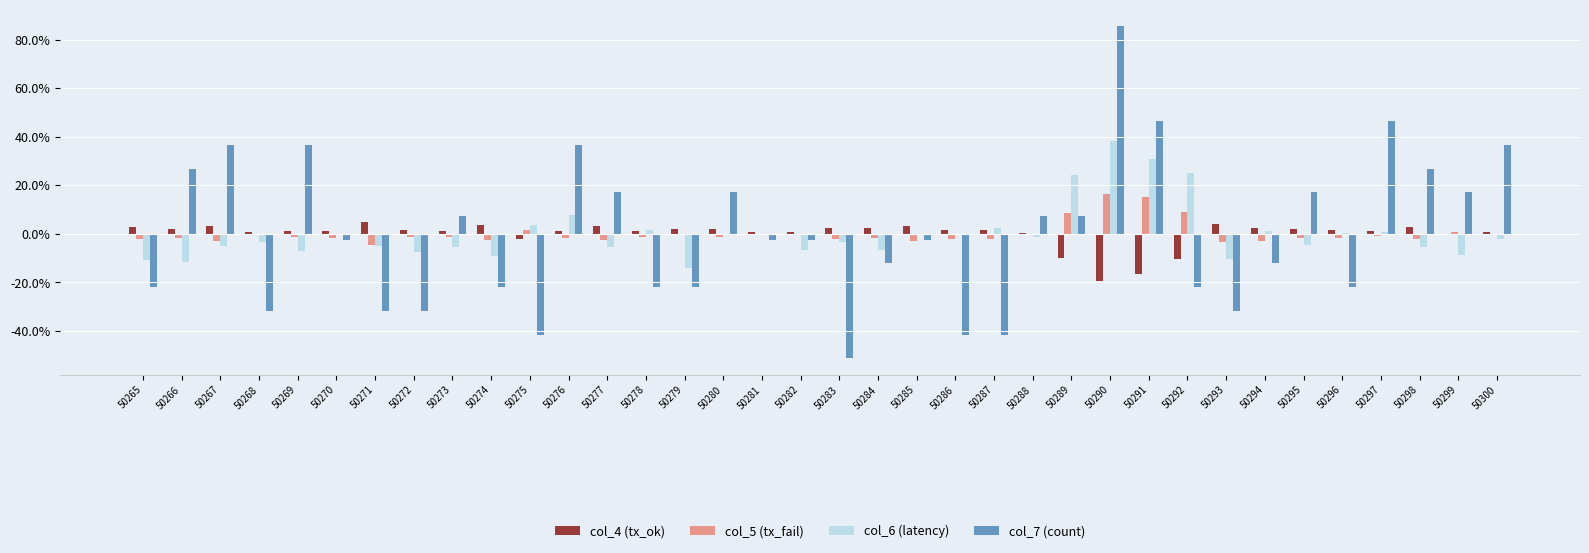

The value of col_6 (latency) at 50277 is -5.5. True or false?

True